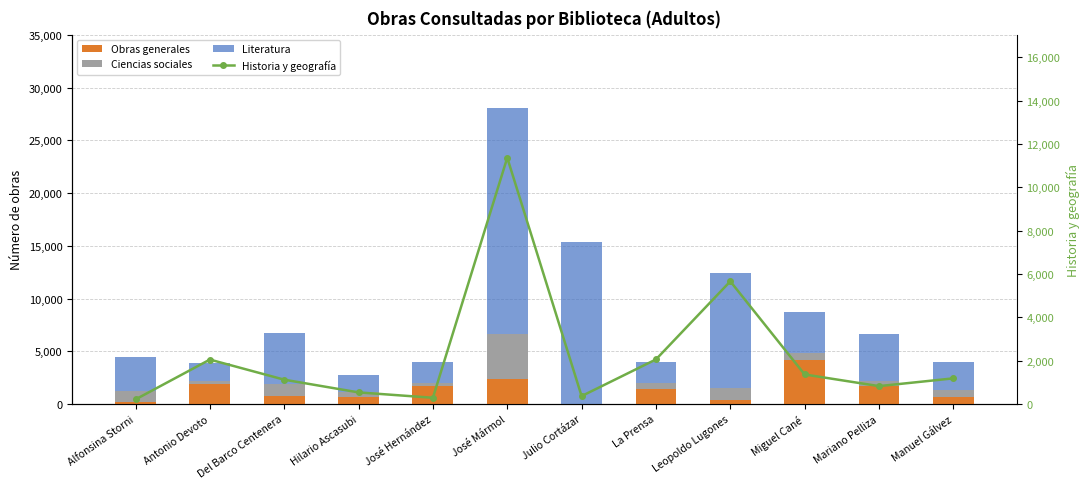

What is the label of the 3rd bar from the left?

Del Barco Centenera